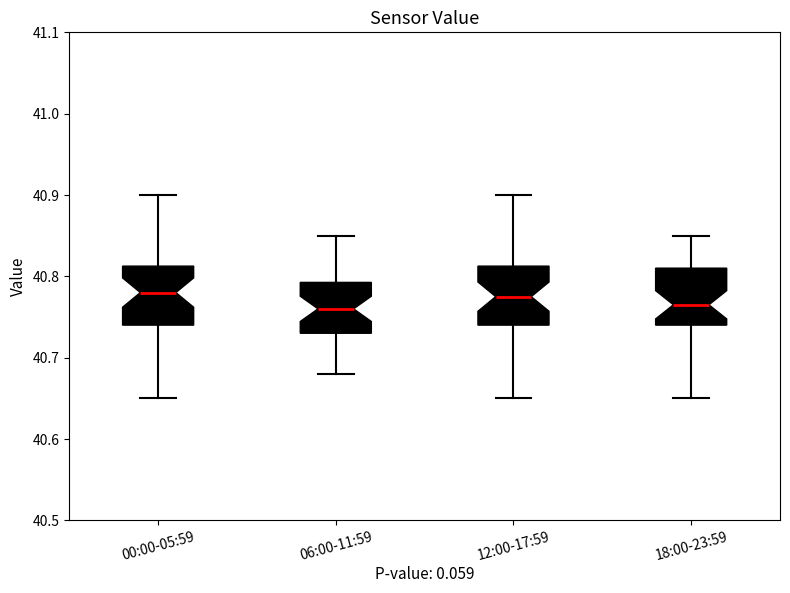

Reading left to right, read every box against the y-axis: the position of its median line, the range the box covers, and the ends of its whiskers. The values are not printed on the chart, so give them approximately, as read against the axis.

00:00-05:59: median 40.78, box 40.74 to 40.81, whiskers 40.65 to 40.90
06:00-11:59: median 40.76, box 40.73 to 40.79, whiskers 40.68 to 40.85
12:00-17:59: median 40.78, box 40.74 to 40.81, whiskers 40.65 to 40.90
18:00-23:59: median 40.77, box 40.74 to 40.81, whiskers 40.65 to 40.85